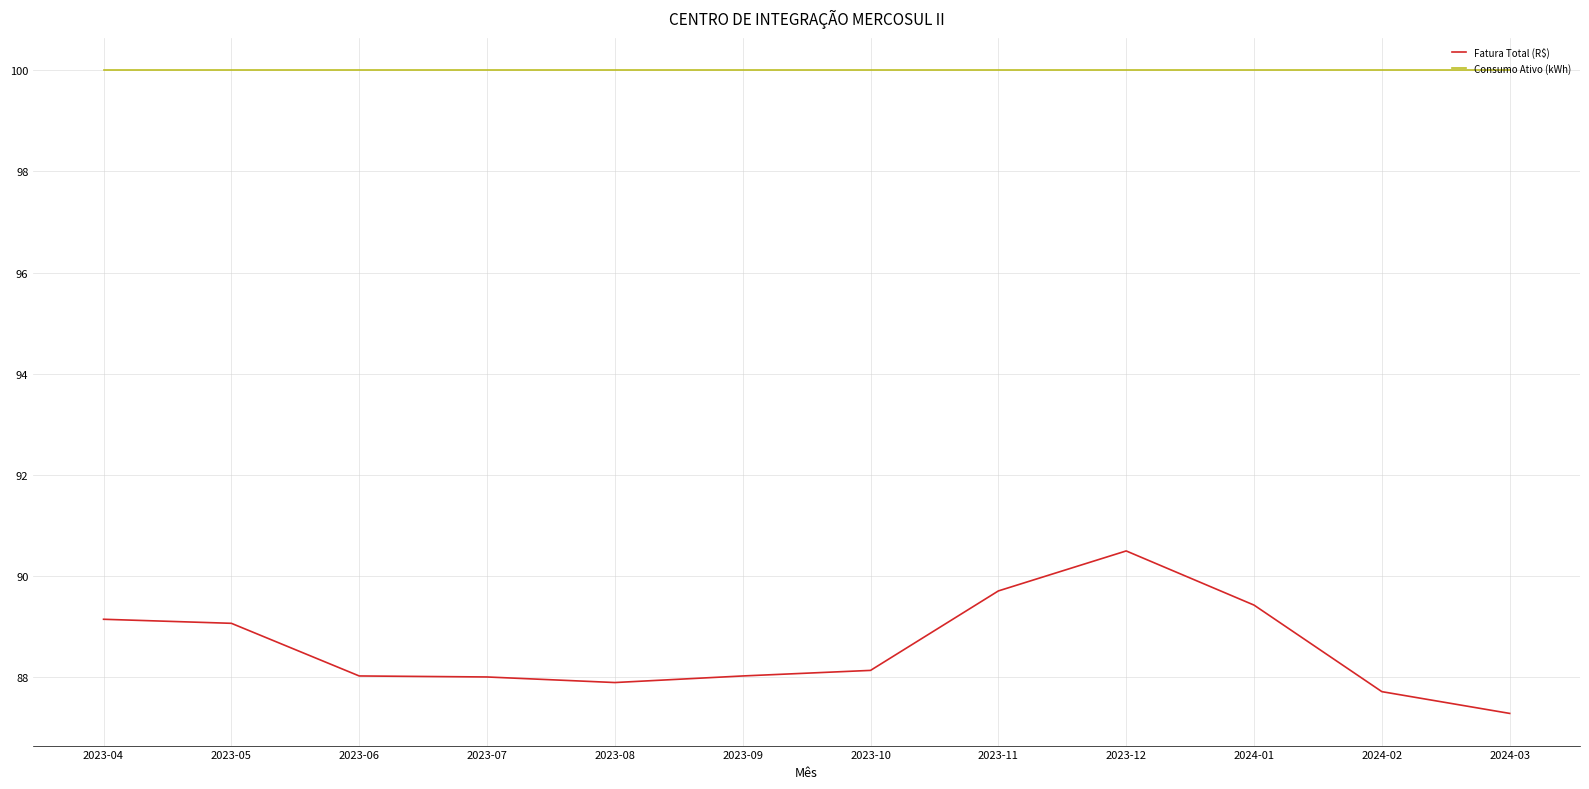

Reading left to right, what are all the values shown in this chart?

Fatura Total (R$): 89.2	89.1	88.0	88.0	87.9	88.0	88.1	89.7	90.5	89.4	87.7	87.3
Consumo Ativo (kWh): 100.0	100.0	100.0	100.0	100.0	100.0	100.0	100.0	100.0	100.0	100.0	100.0